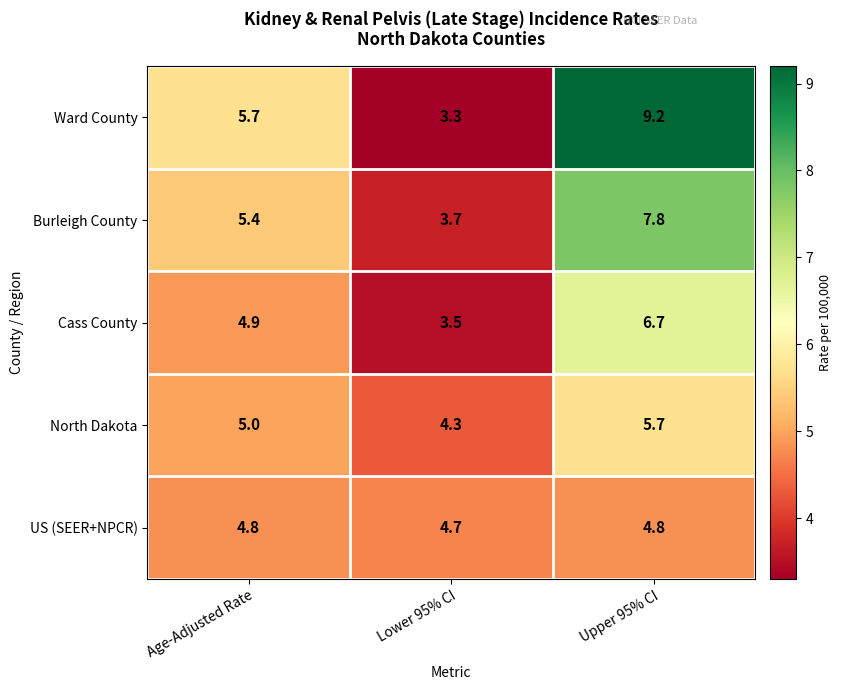

True or false: US (SEER+NPCR) has a value of 4.7 at Lower 95% CI.

True